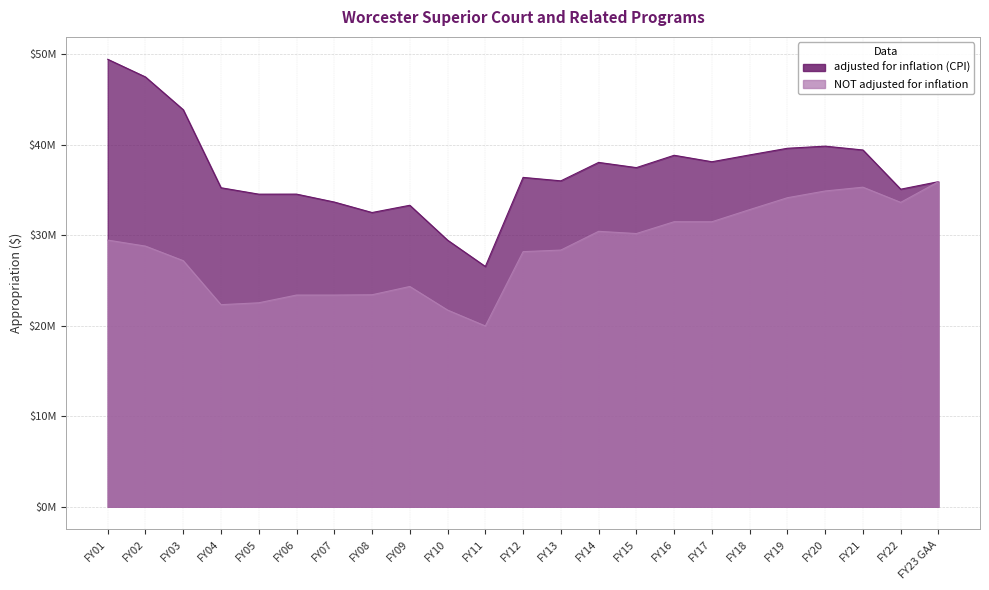

What is the highest value of the NOT adjusted for inflation series?

35926900